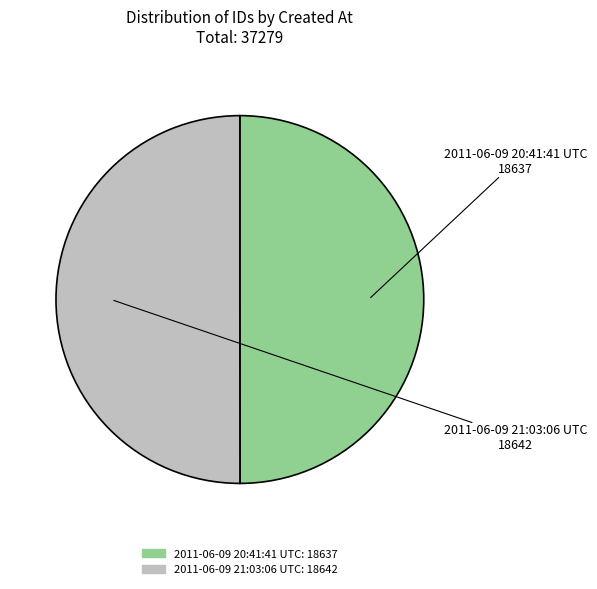

True or false: 2011-06-09 20:41:41 UTC accounts for 58% of the total.

False